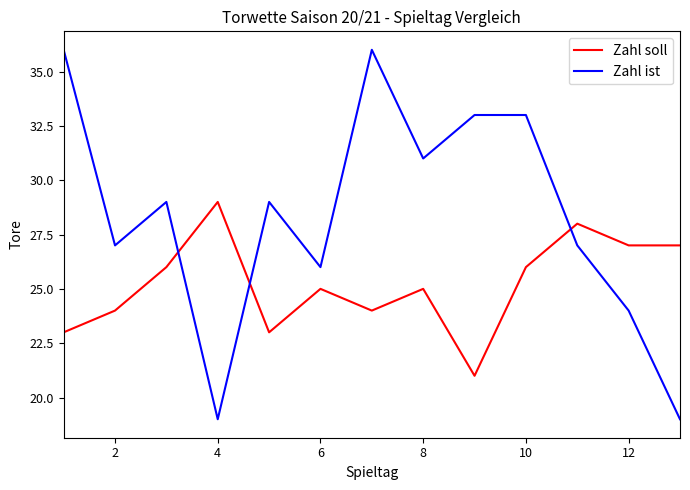

Which series has the widest spread of values?

Zahl ist